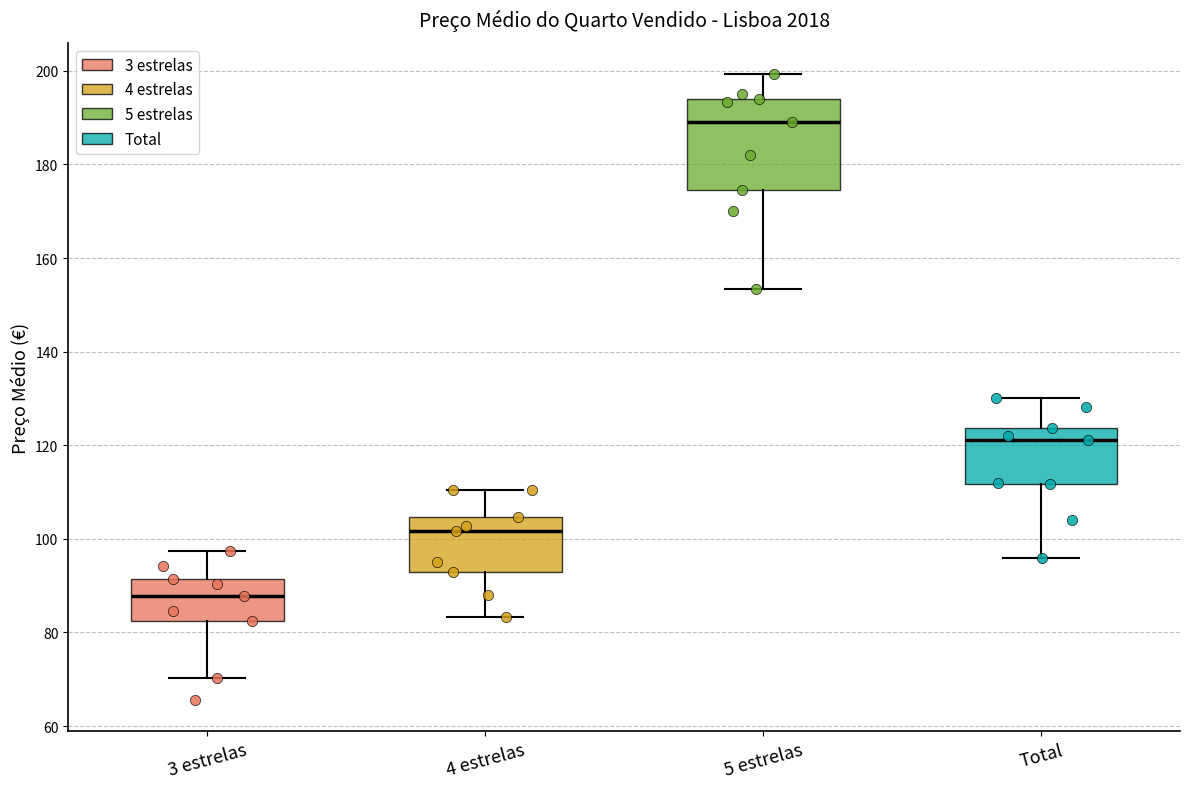

Reading left to right, transcribe this box plot: for each box, give where its median line is, the range the box spans, and where its two whiskers end, as read against the y-axis. The values are not printed on the chart, so give them approximately, as read against the axis.

3 estrelas: median 88, box 82 to 92, whiskers 70 to 98
4 estrelas: median 102, box 92 to 104, whiskers 84 to 110
5 estrelas: median 190, box 174 to 194, whiskers 154 to 200
Total: median 122, box 112 to 124, whiskers 96 to 130